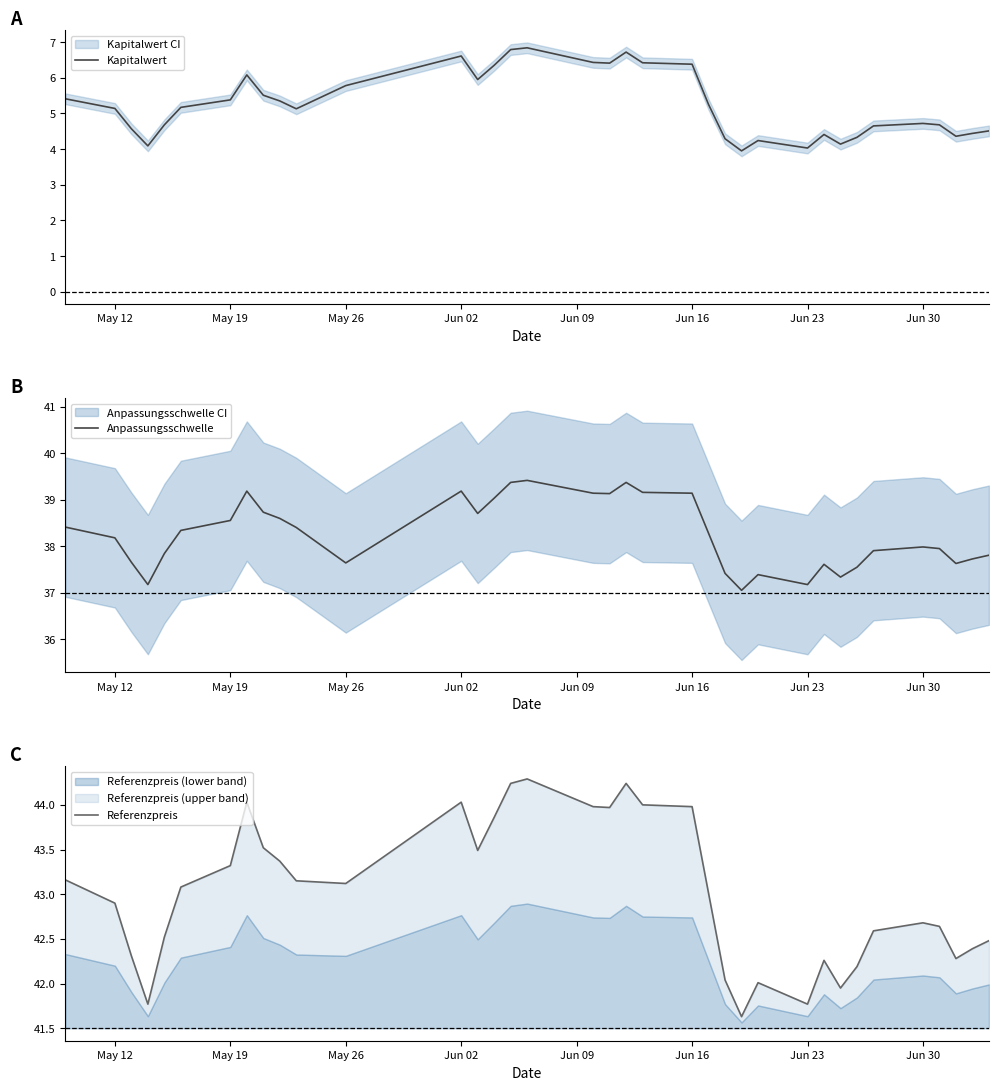

What is the average value of the Anpassungsschwelle series?

38.3